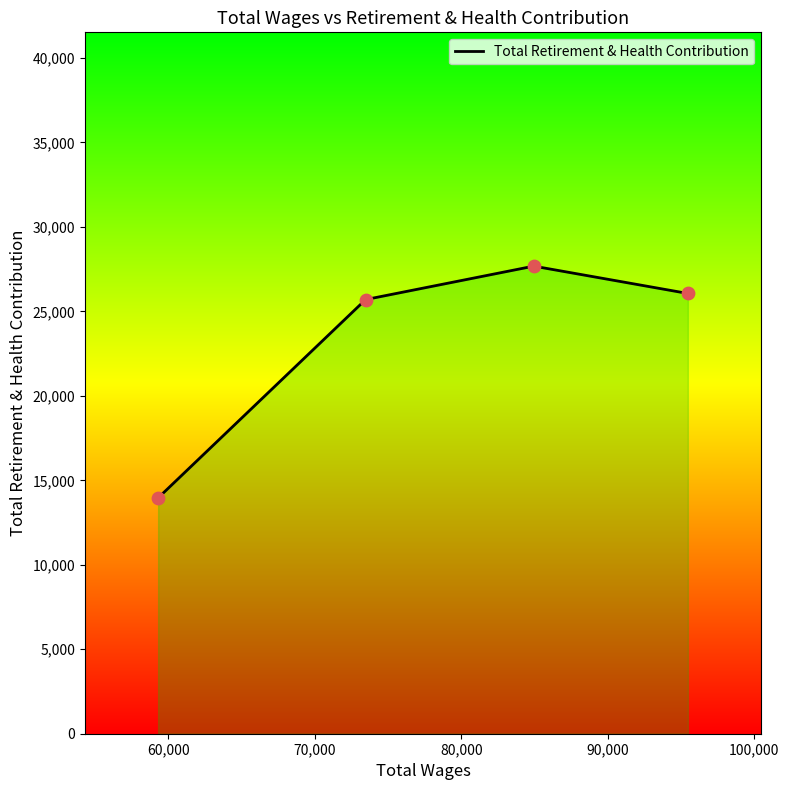

What is the ratio of the value at 95465.0 to the value at 73468.0?

1.0